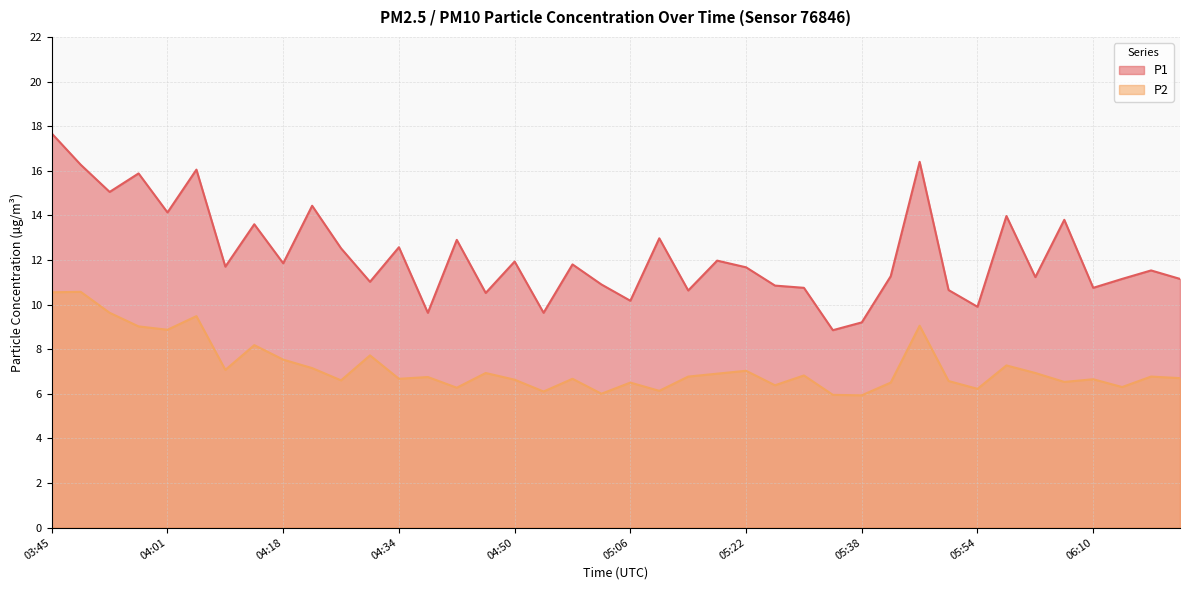

What position from the left is 05:46?

31